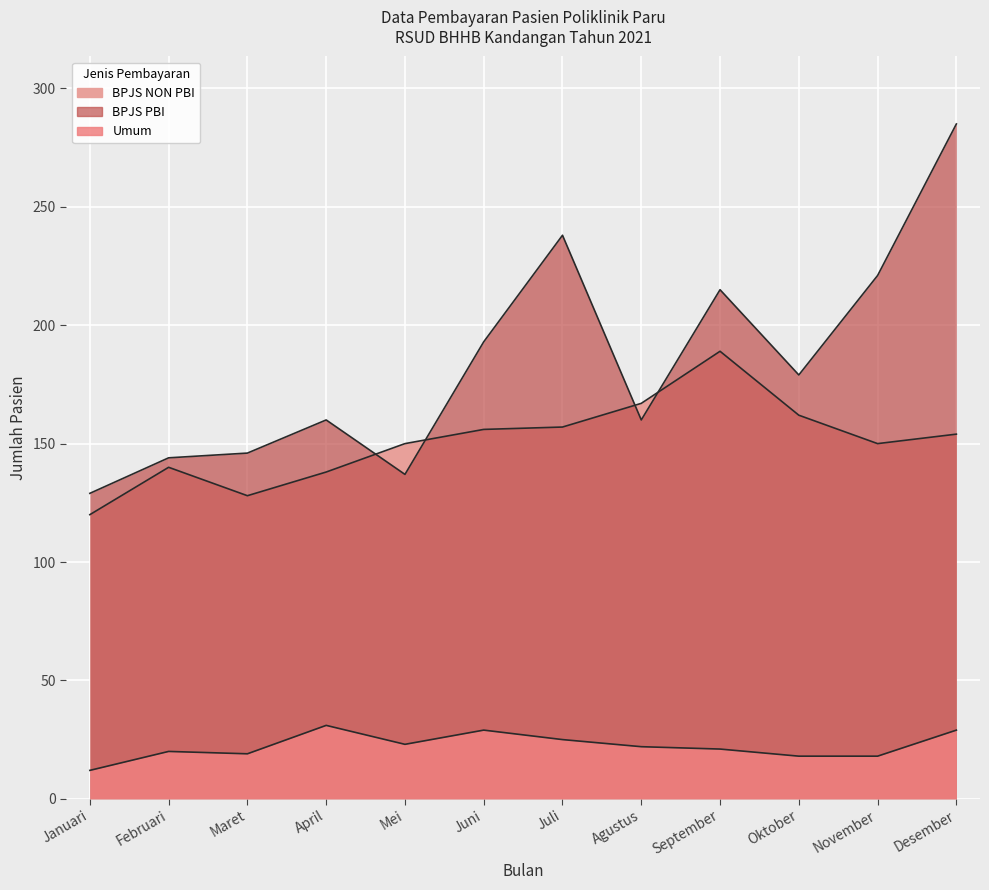

Where is BPJS NON PBI nearest to the value 154?

Desember